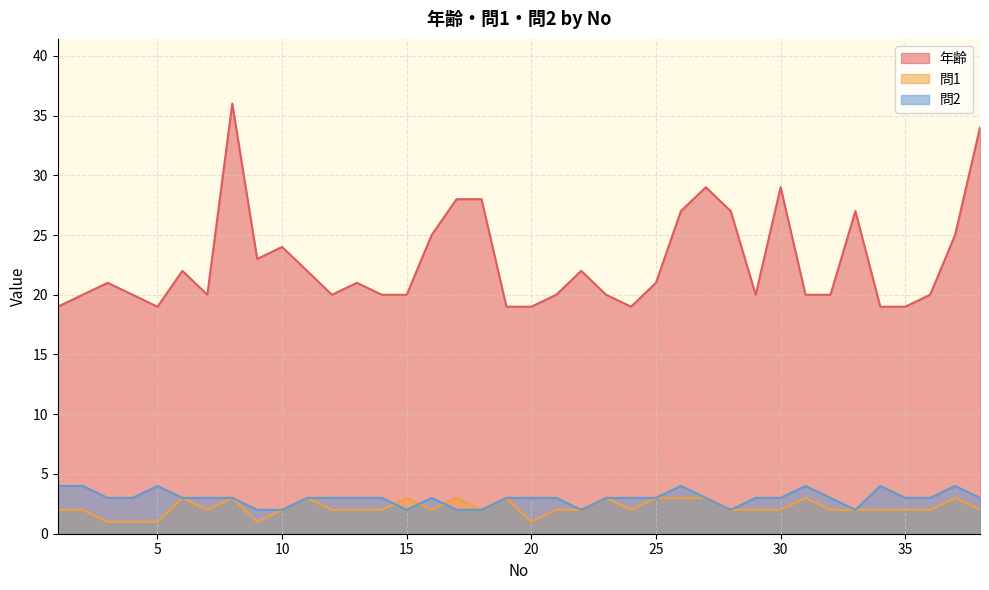

Reading right to left, what are all the values shown in this chart?

年齢: 34	25	20	19	19	27	20	20	29	20	27	29	27	21	19	20	22	20	19	19	28	28	25	20	20	21	20	22	24	23	36	20	22	19	20	21	20	19
問1: 2	3	2	2	2	2	2	3	2	2	2	3	3	3	2	3	2	2	1	3	2	3	2	3	2	2	2	3	2	1	3	2	3	1	1	1	2	2
問2: 3	4	3	3	4	2	3	4	3	3	2	3	4	3	3	3	2	3	3	3	2	2	3	2	3	3	3	3	2	2	3	3	3	4	3	3	4	4